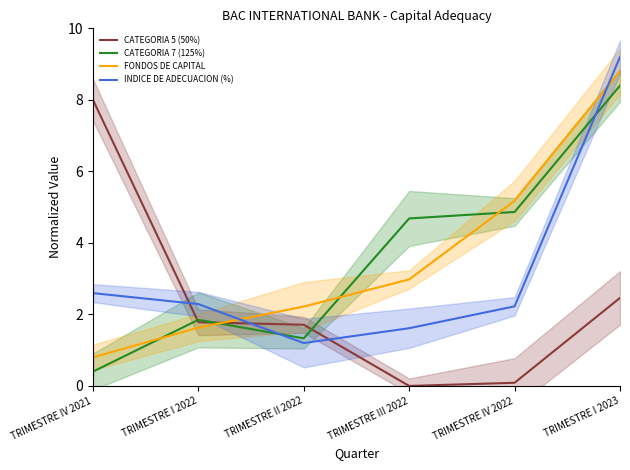

Is it true that FONDOS DE CAPITAL equals 2.2 at TRIMESTRE II 2022?

True